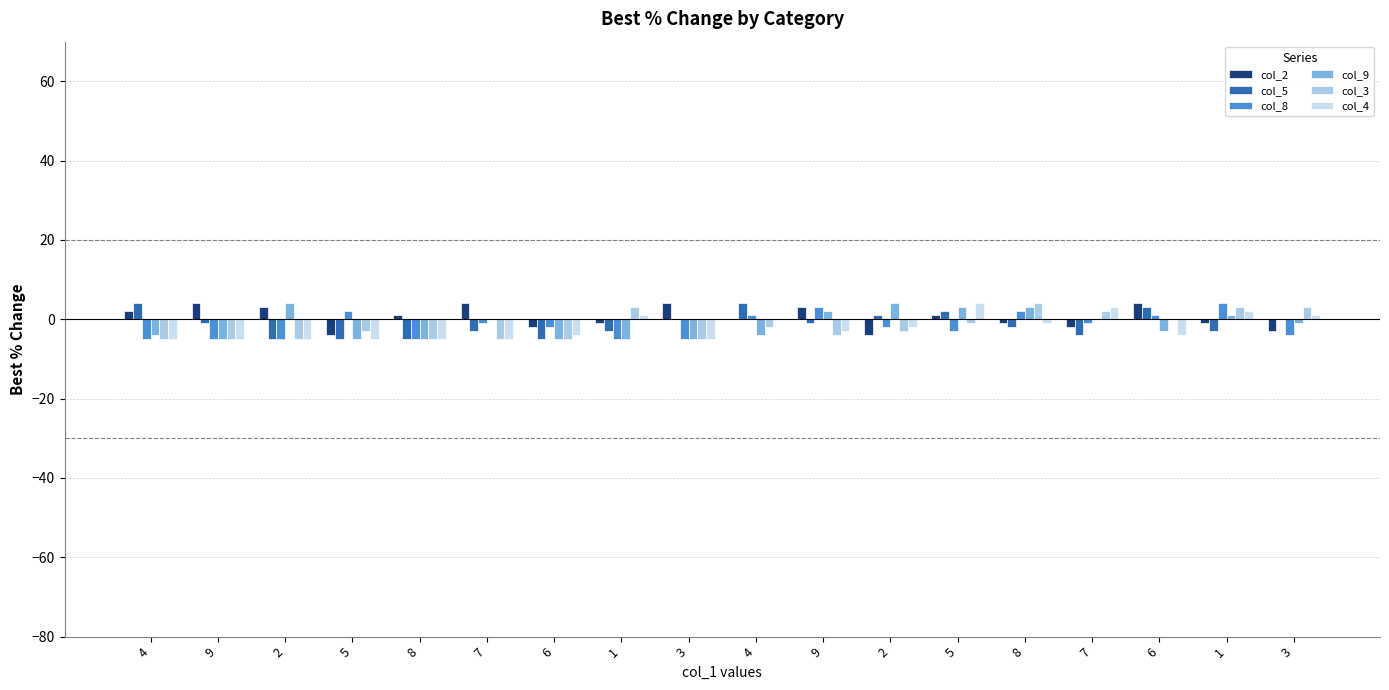

Are the bars grouped side by side (vs. stacked)?

Yes